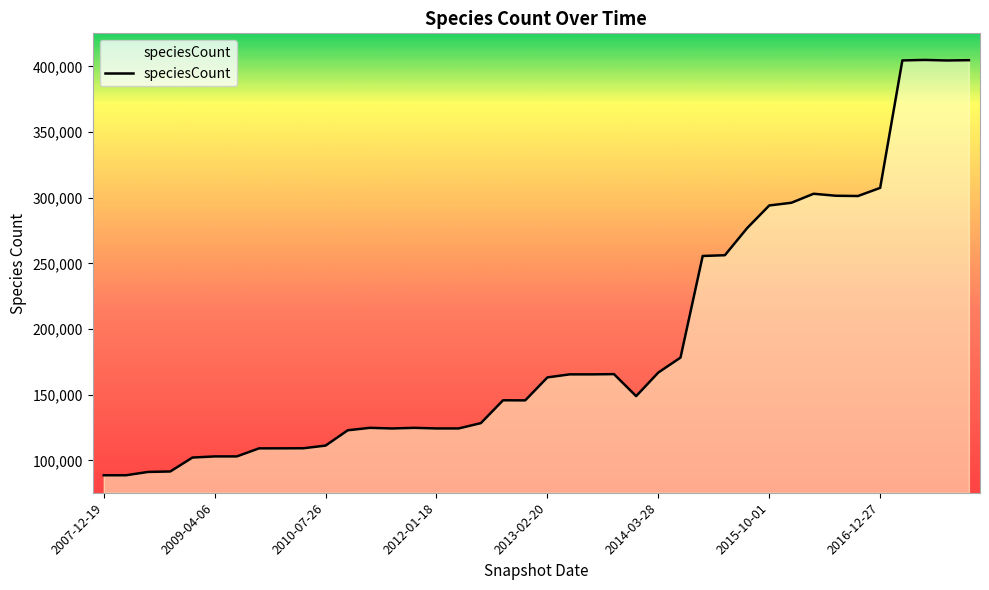

What is the sum of all values?

7636427